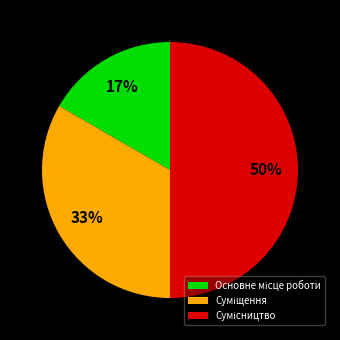

To the nearest percent, what is the difference between the largest and smallest slice percentages?

33%